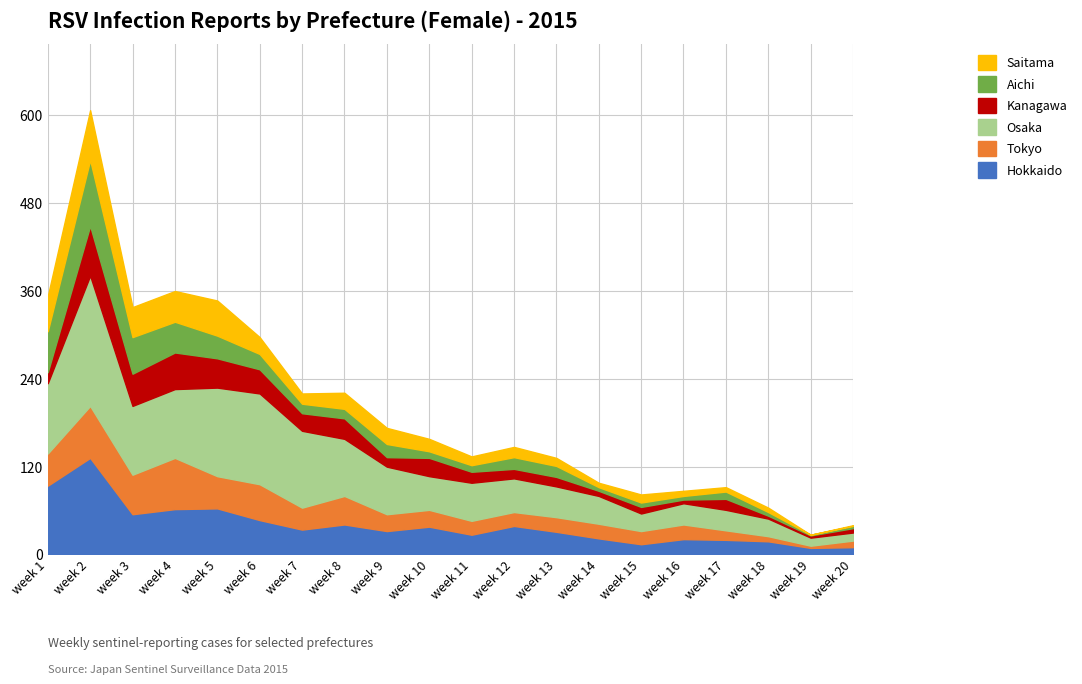

List the series in order of their peak value, lowest first.

Kanagawa, Saitama, Tokyo, Aichi, Hokkaido, Osaka